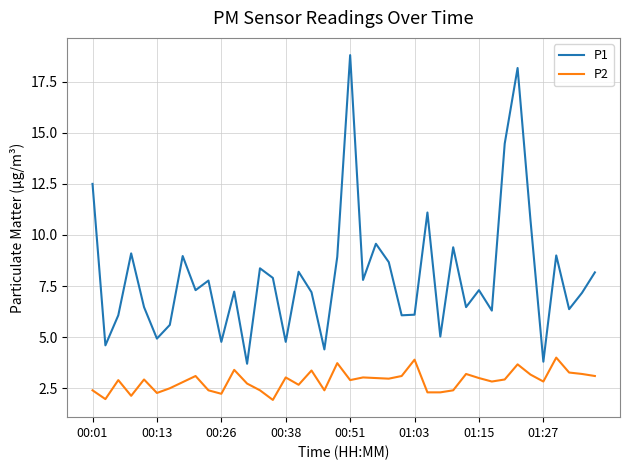

What is the highest value of the P1 series?

18.8